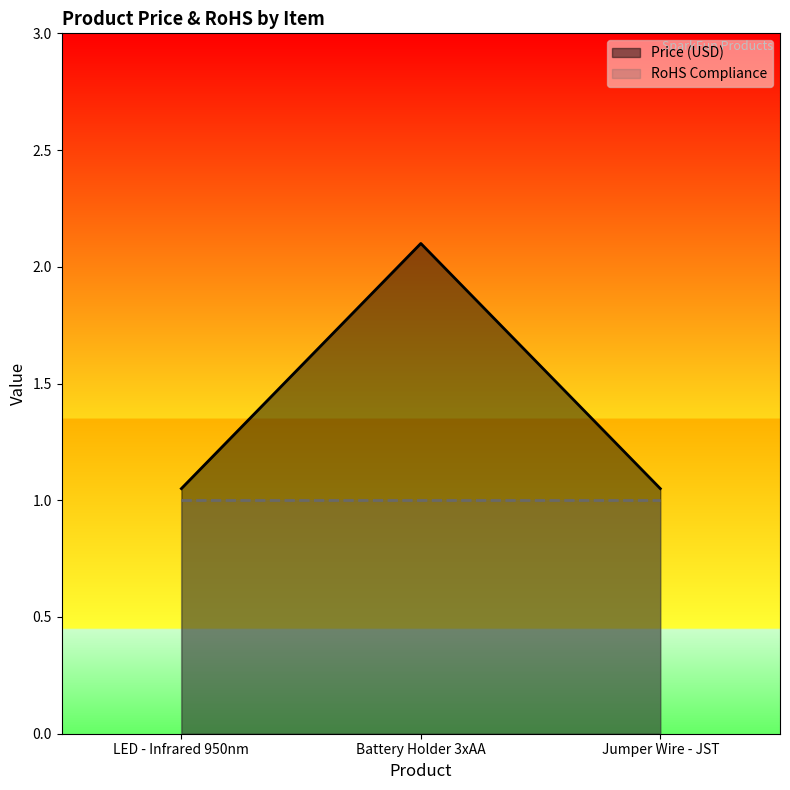

List the labels in order of value, smallest first.

LED - Infrared 950nm, Jumper Wire - JST, Battery Holder 3xAA